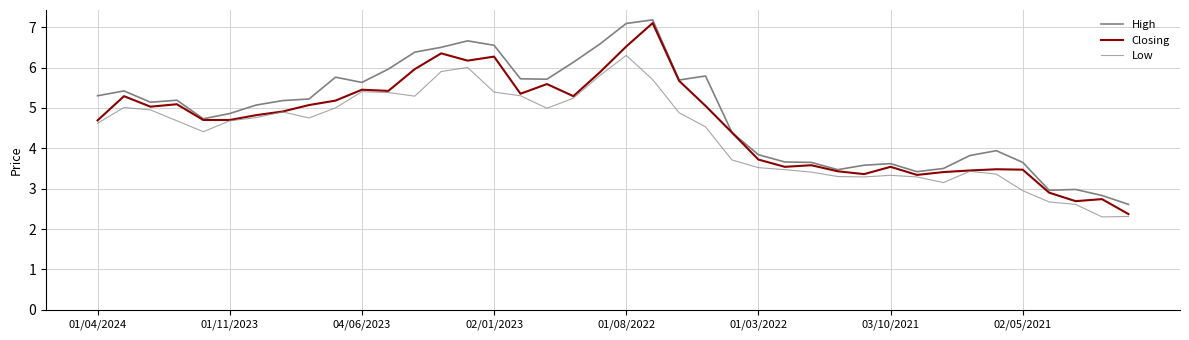

Does the chart have visible grid lines?

Yes